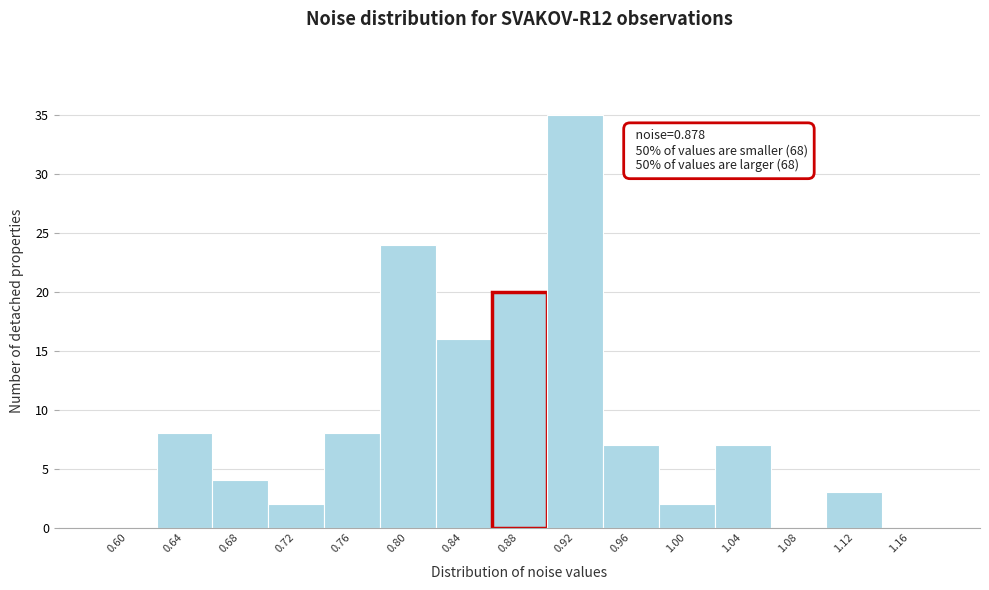

Over which range of the x-axis is the bar tallest?

0.90 to 0.94